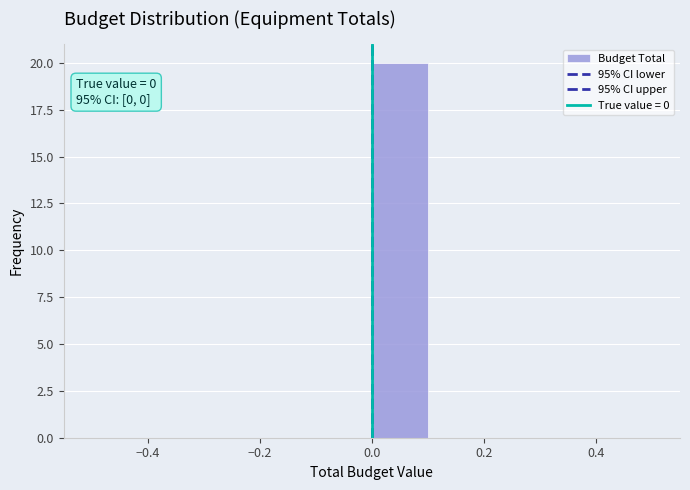

Over which range of the x-axis is the bar tallest?

0.0 to 0.1